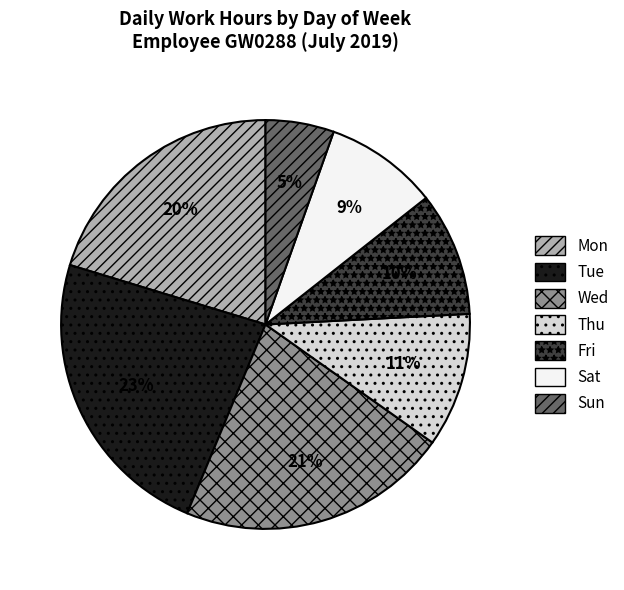

What percentage is the Fri slice, to the nearest percent?

10%